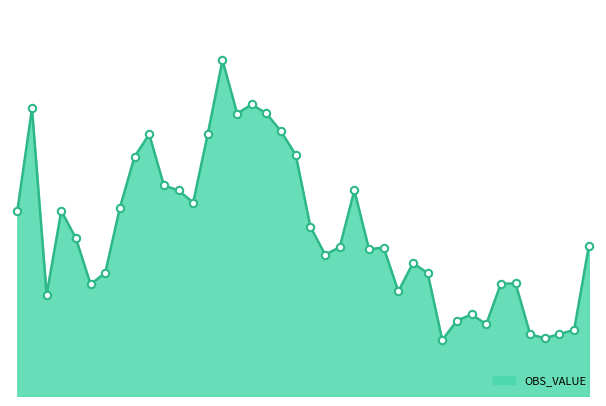

Is this an area chart (filled region under the line)?

Yes